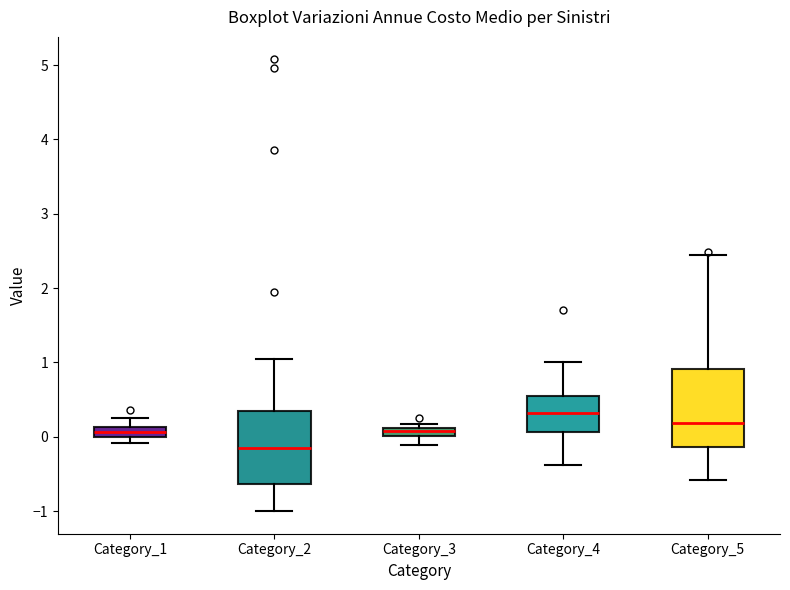

Which box has the lowest median line?

Category_2